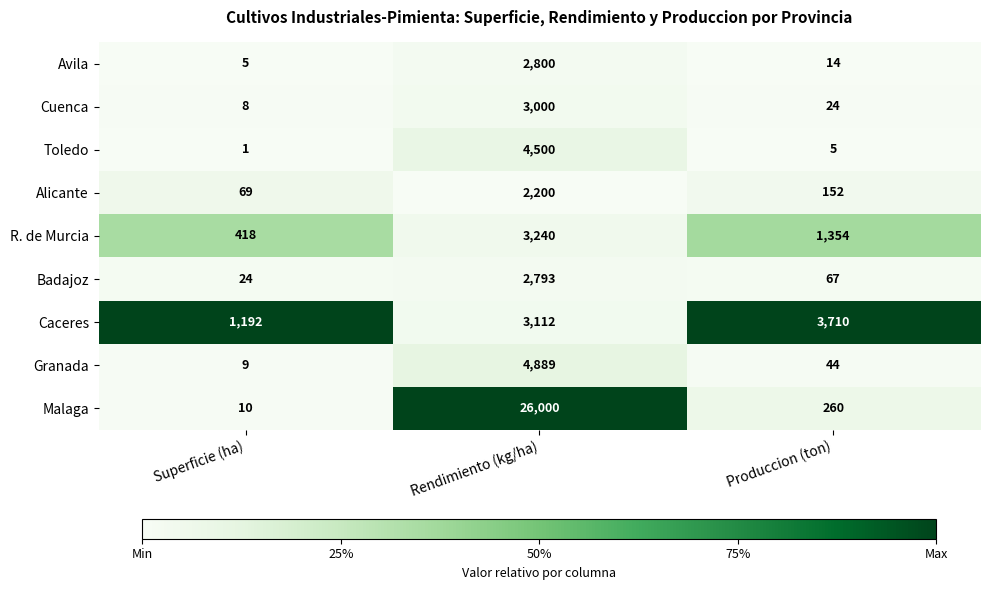

Is it true that Caceres equals 425 at Superficie (ha)?

False